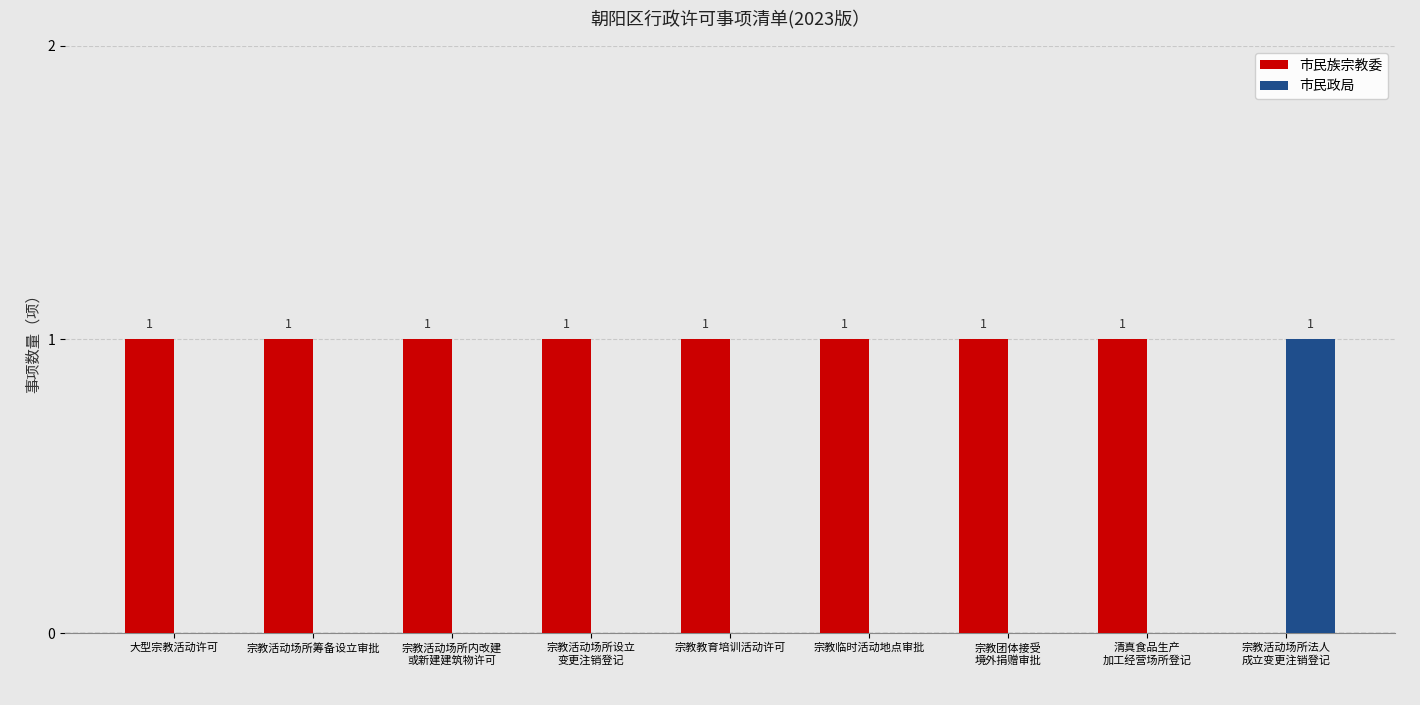

How many 市民政局 values are between 0 and 1?

9